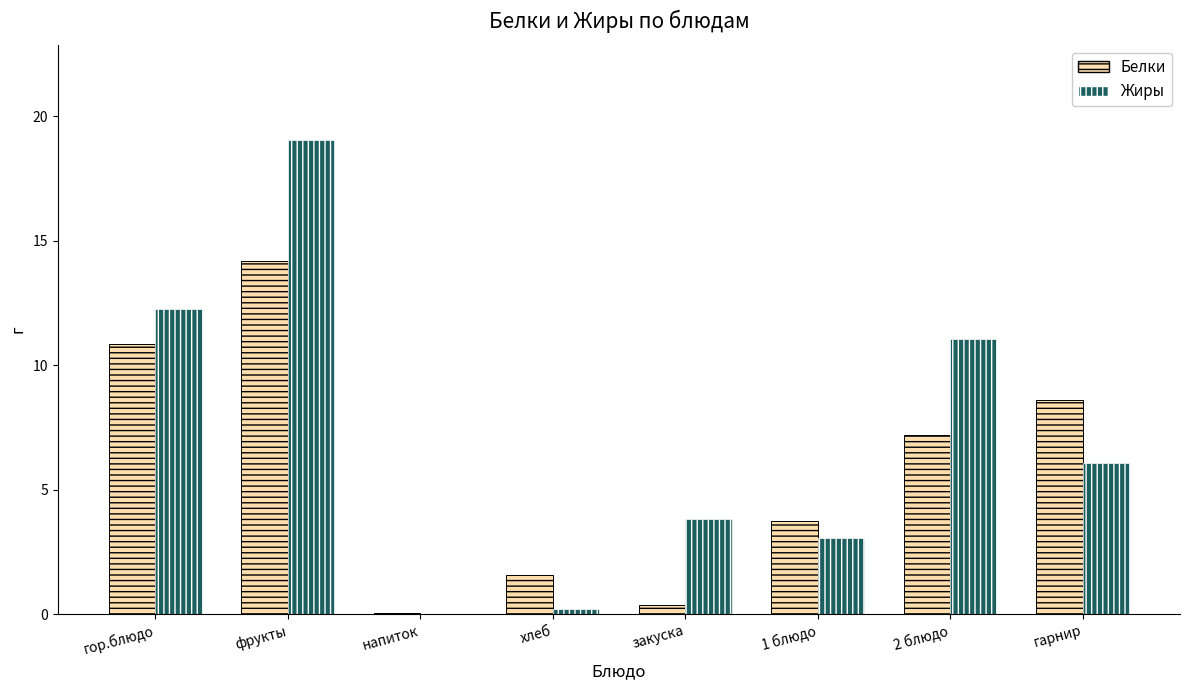

How many groups of bars are there?

8